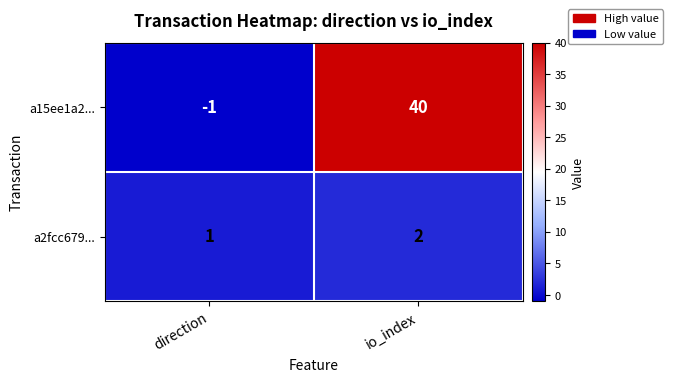

What is the spread (max minus min) of values at direction?

2